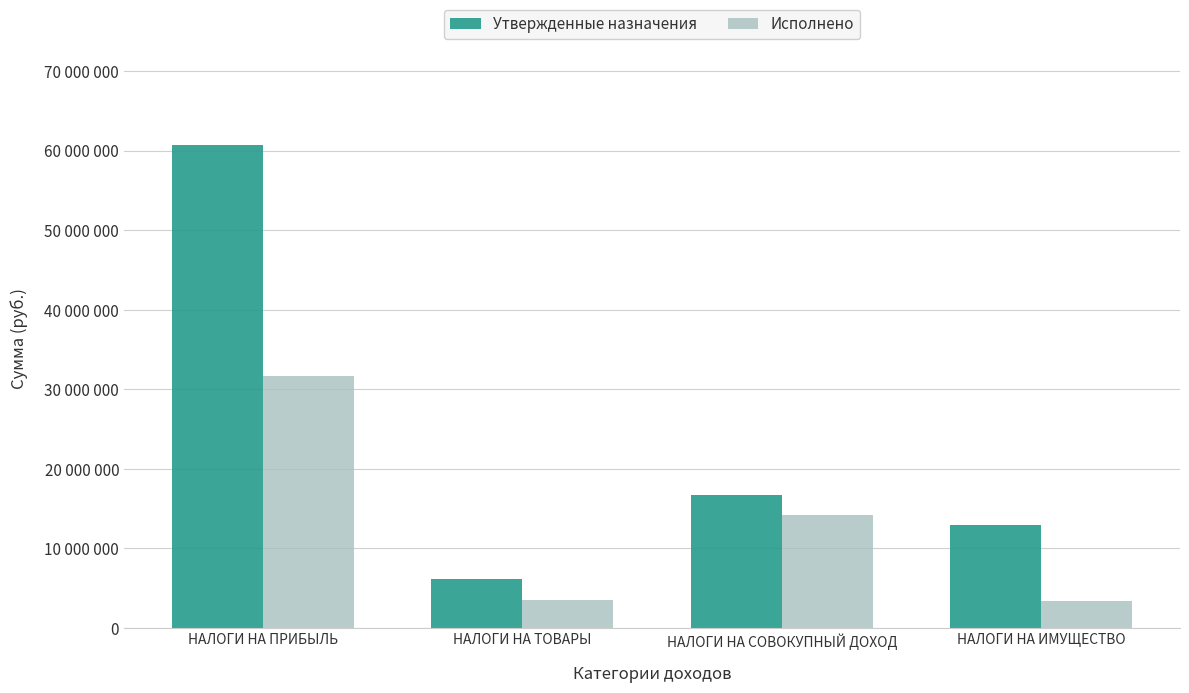

Read the Утвержденные назначения value at НАЛОГИ НА ТОВАРЫ.

6107750.0